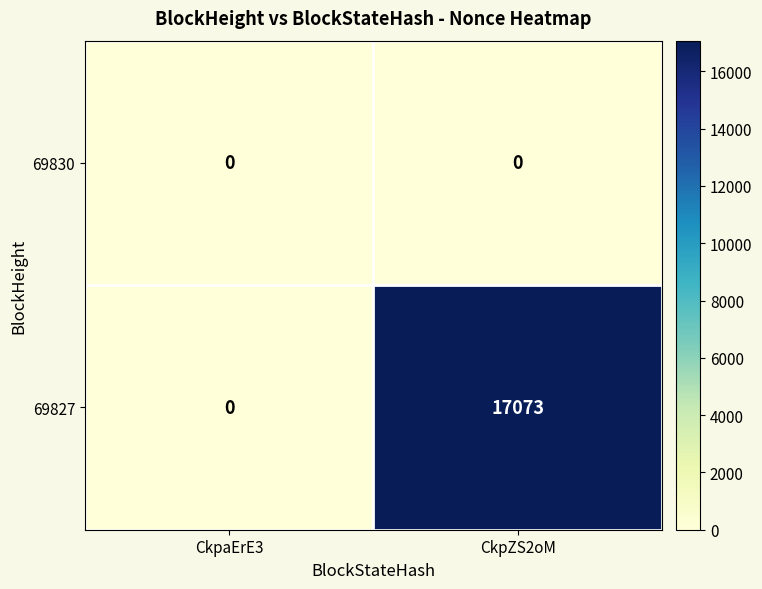

Between CkpaErE3 and CkpZS2oM, which series saw the biggest shift?

69827